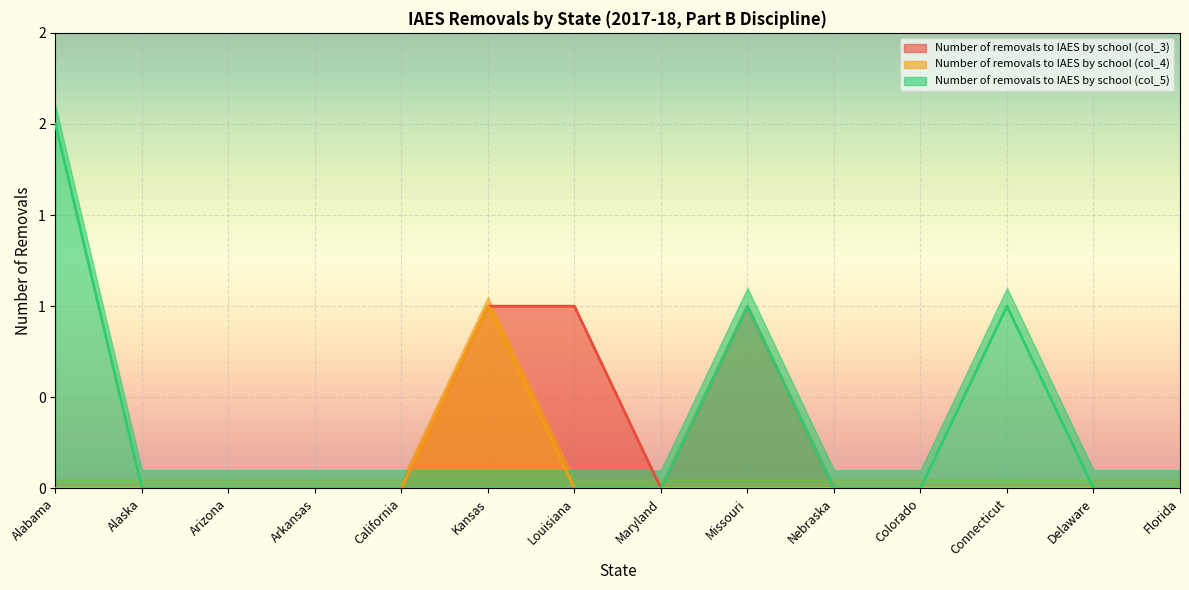

True or false: Number of removals to IAES by school (col_5) has more than 2 interior local peaks.

False